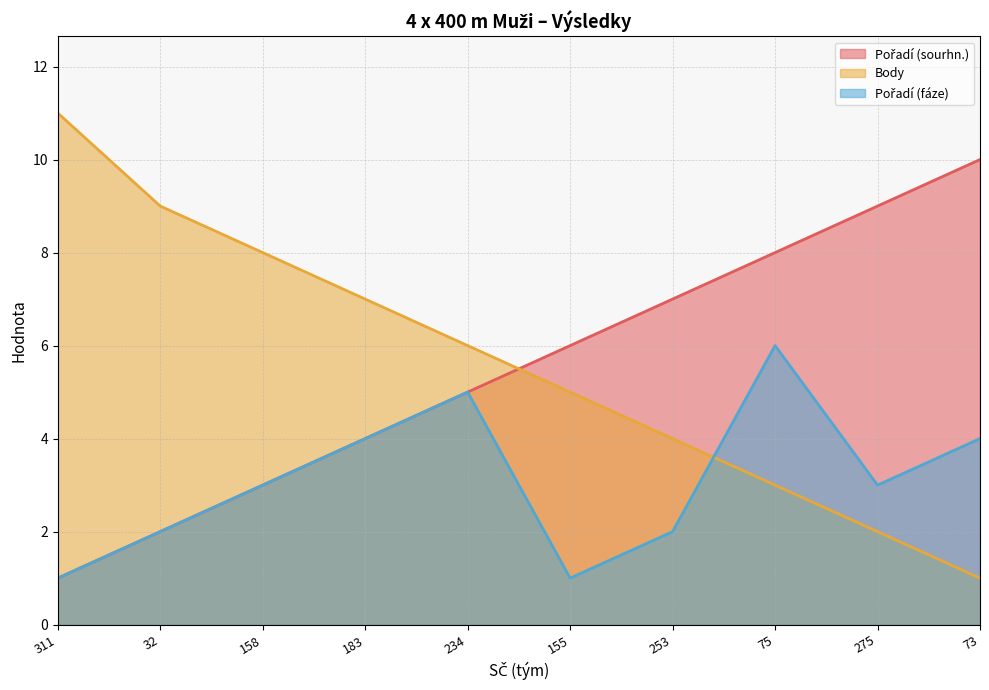

At which category does the chart reach its peak across all series?

311